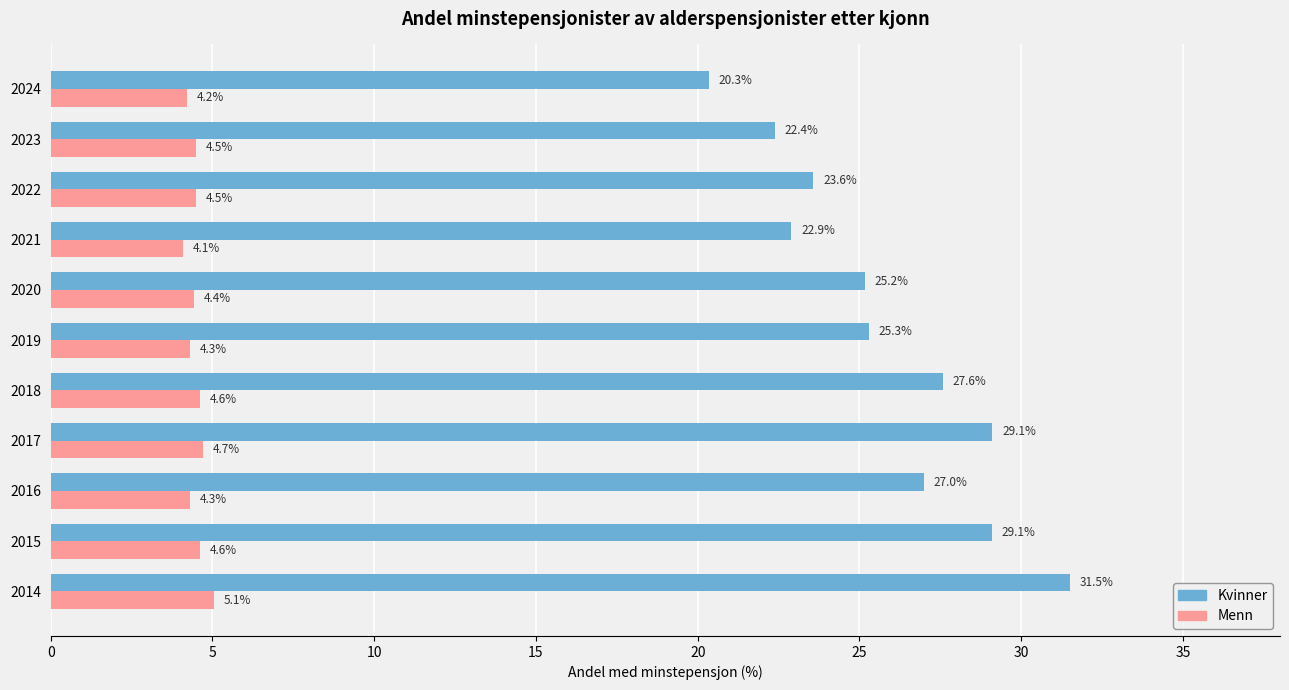

How many categories are shown in the chart?

11